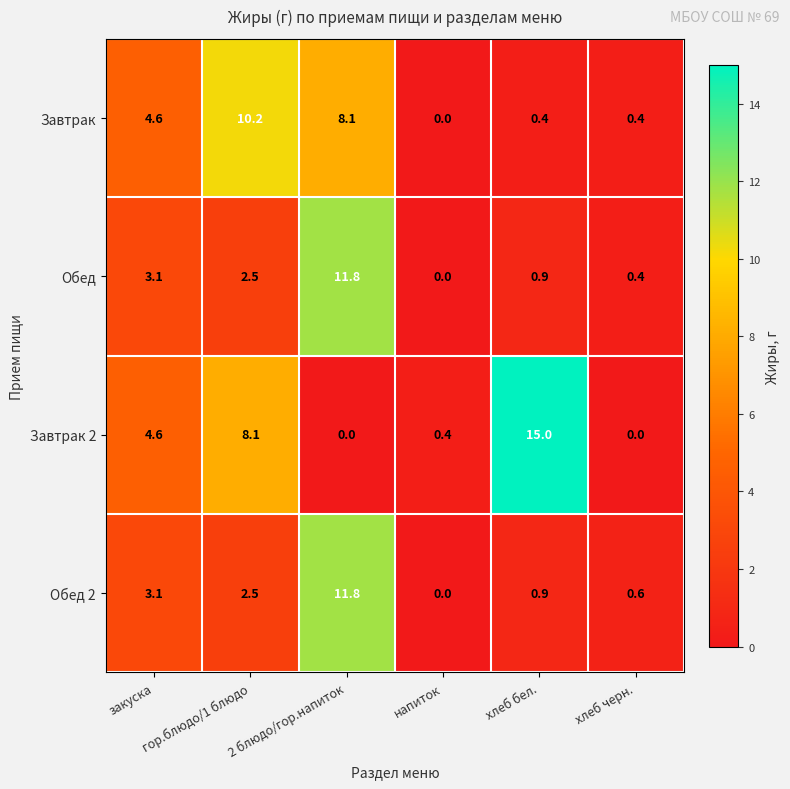

What is the spread (max minus min) of values at напиток?

0.4